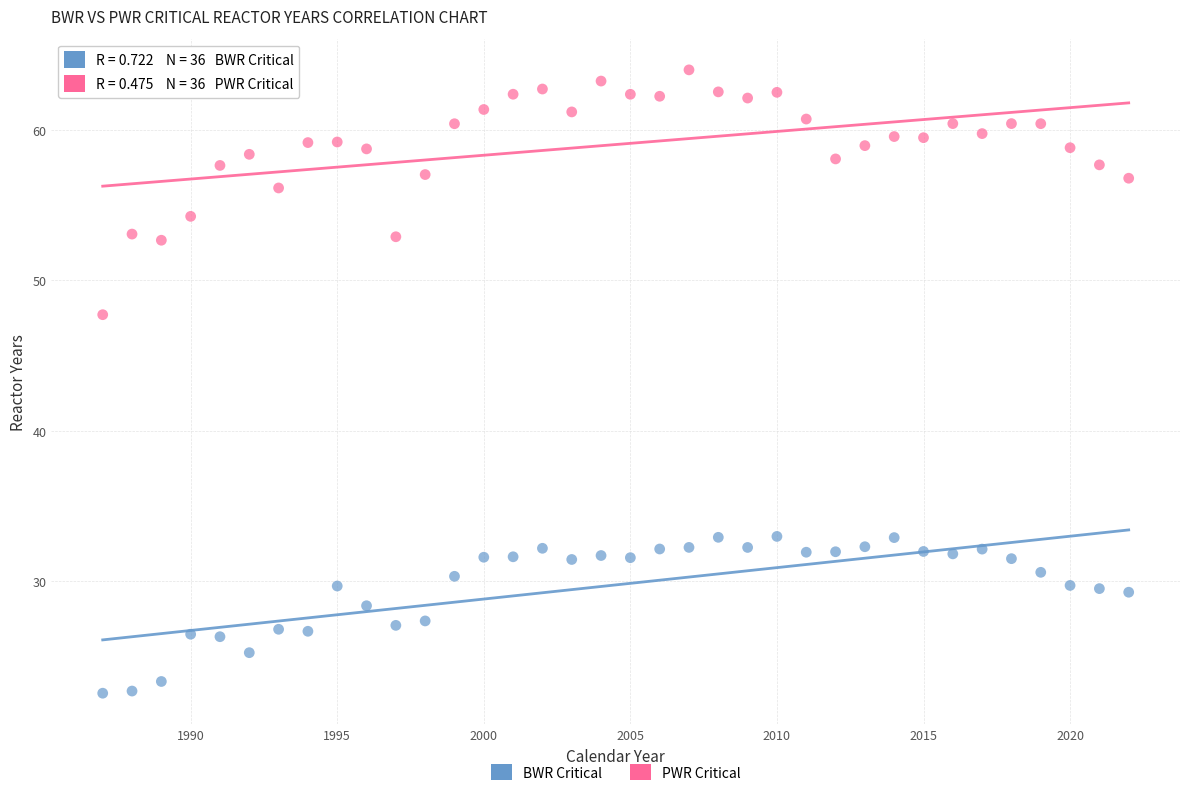

Which series contains the highest Y value?

PWR Critical